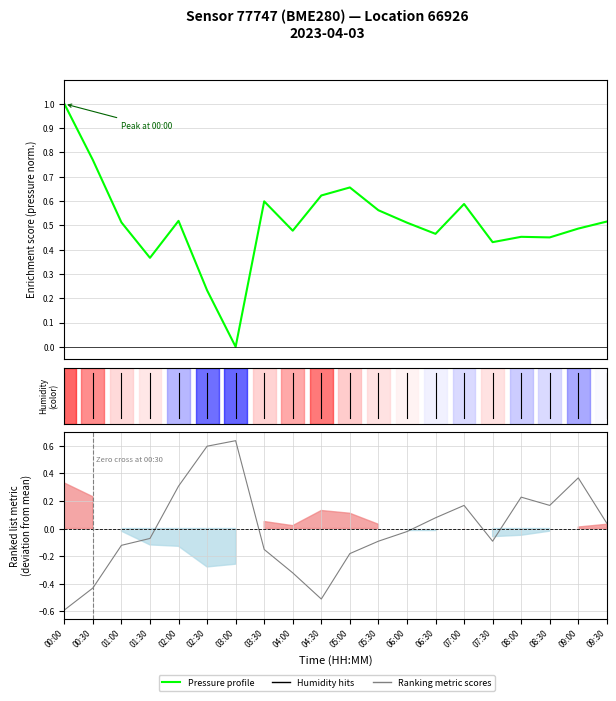

The Humidity deviation series shows -0.0 at 06:00. True or false?

False